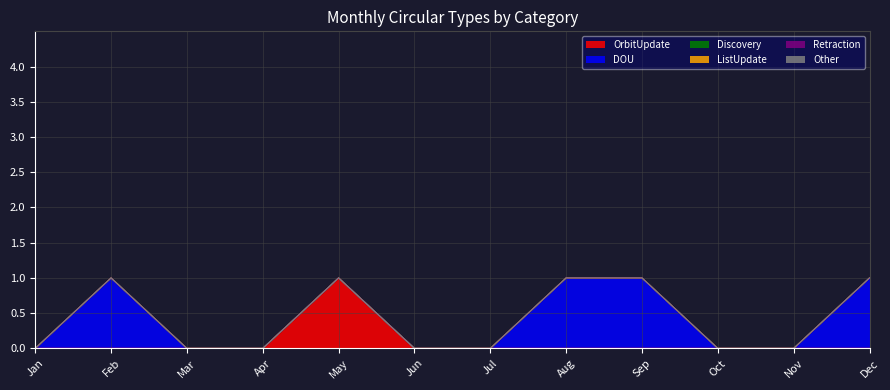

True or false: ListUpdate and Discovery intersect in this chart.

False